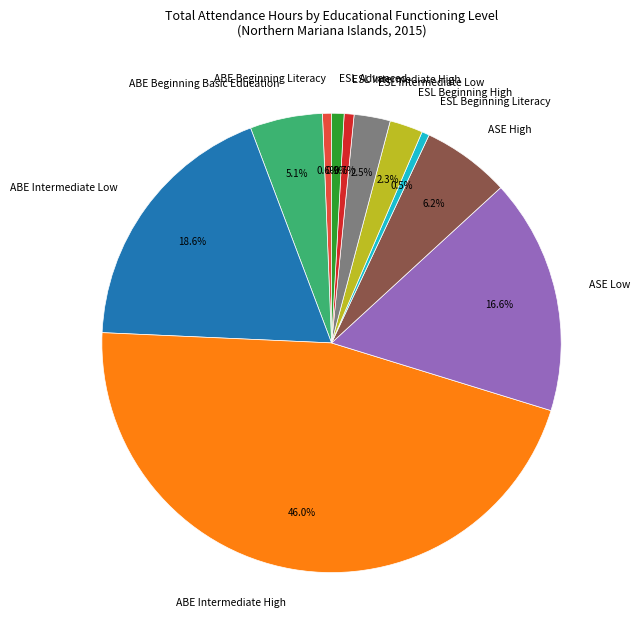

How many segments does this pie chart have?

11